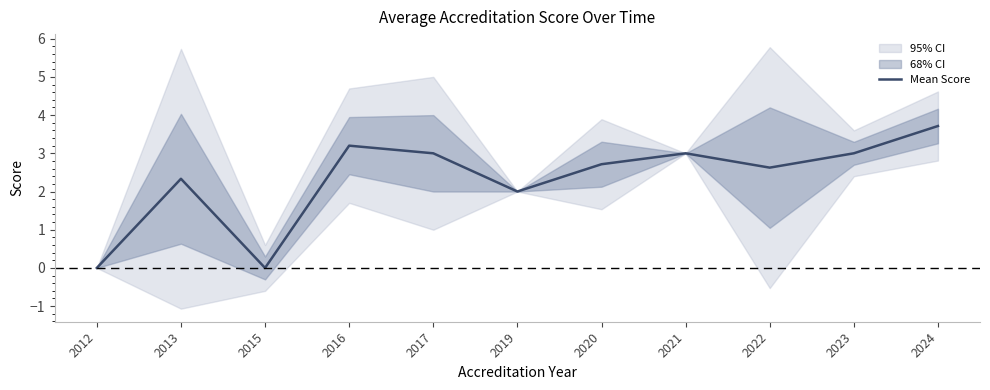

Where is the data nearest to the value 1?

2012